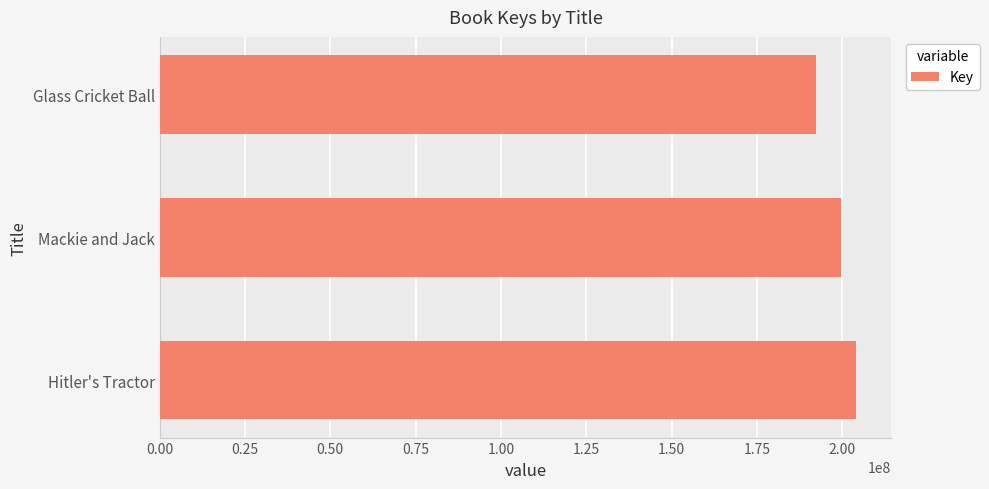

Does the chart contain any negative values?

No